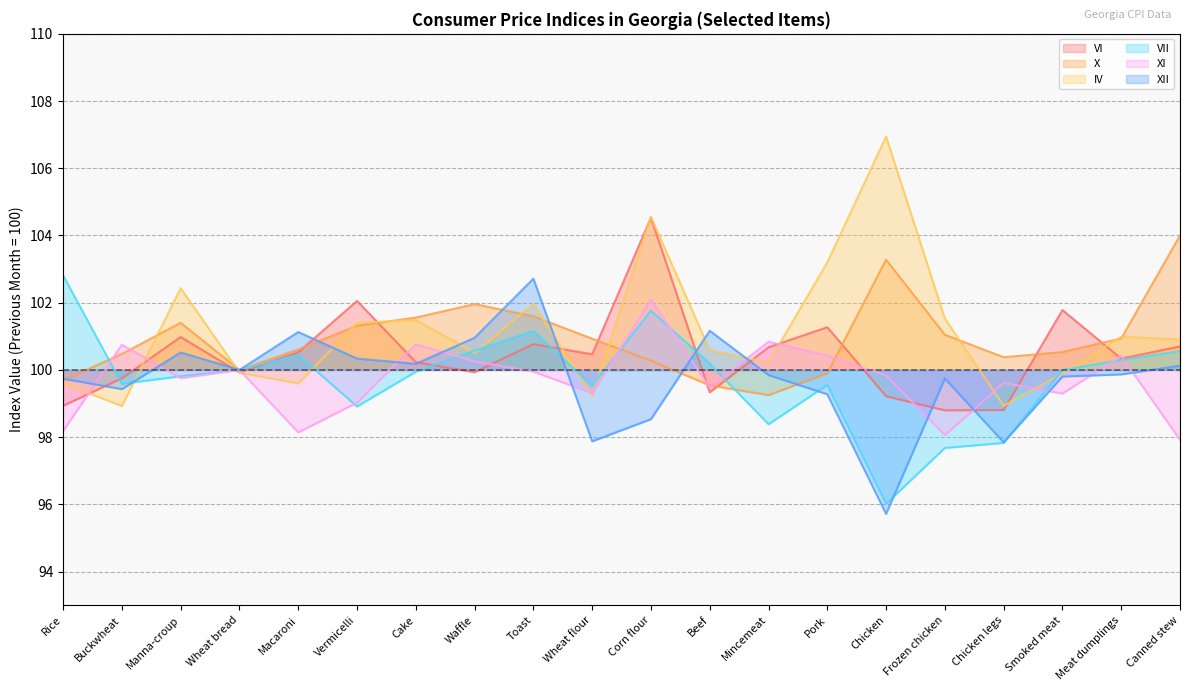

How many data points in VI are above 100?

12